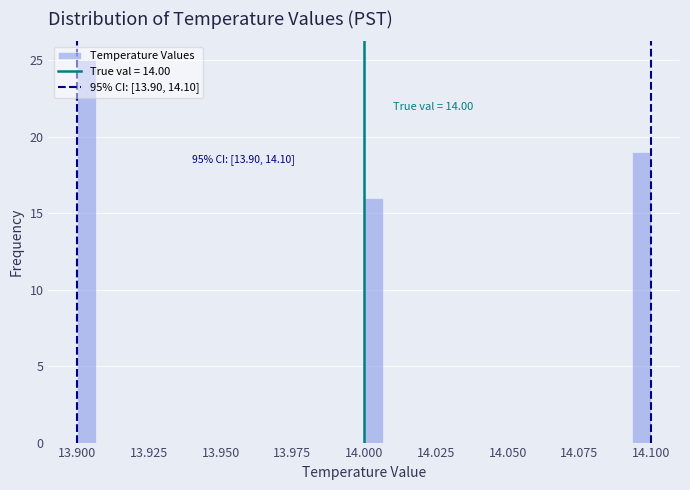

Around what value on the x-axis is the tallest bar? Give the approximate position of its centre, as read against the axis.

13.905